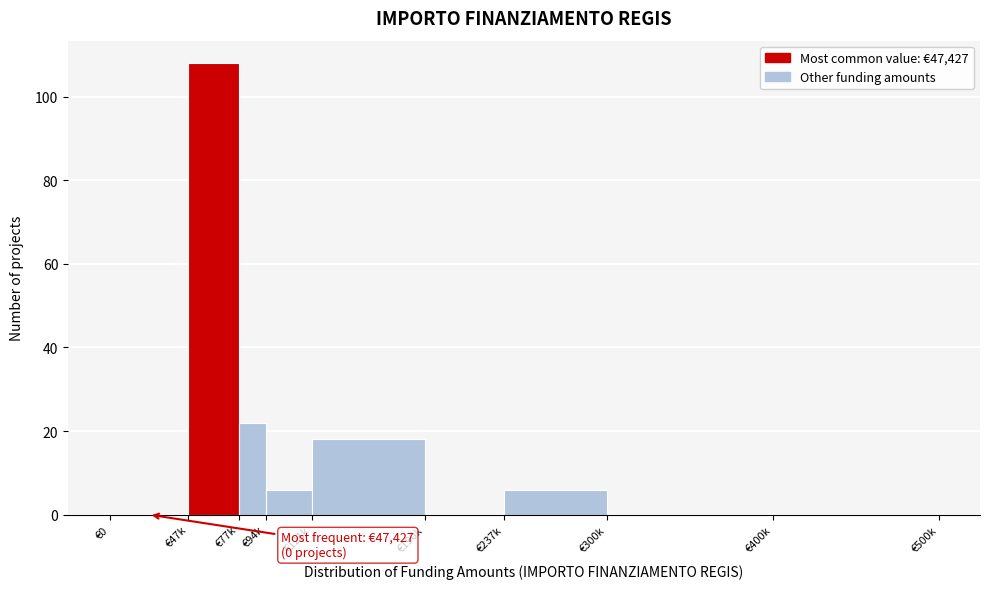

Reading left to right, what are all the values shown in this chart?

€0=0	€47k=108	€77k=22	€94k=6	€121k=18	€190k=0	€237k=6	€300k=0	€400k=0